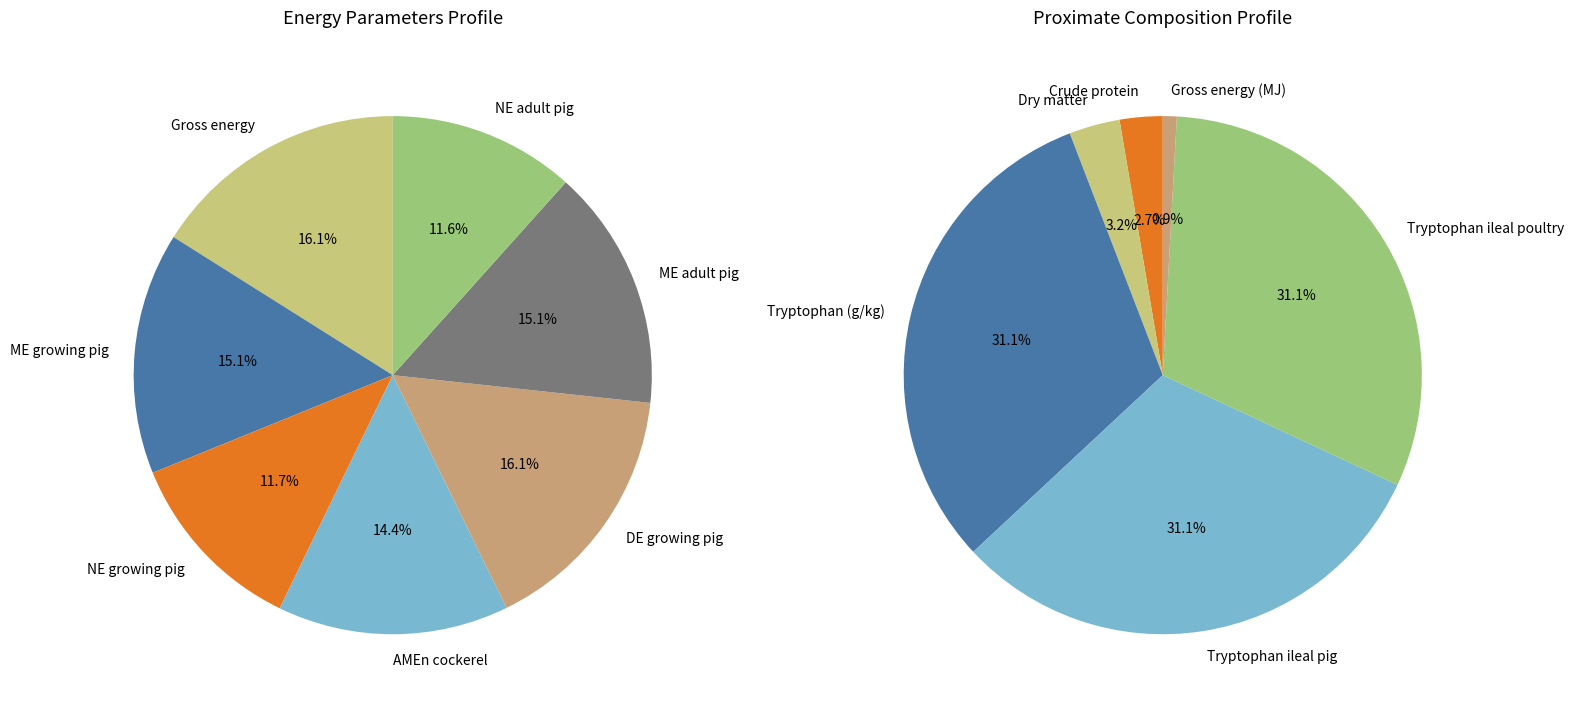

How many slices are in this pie chart?

7